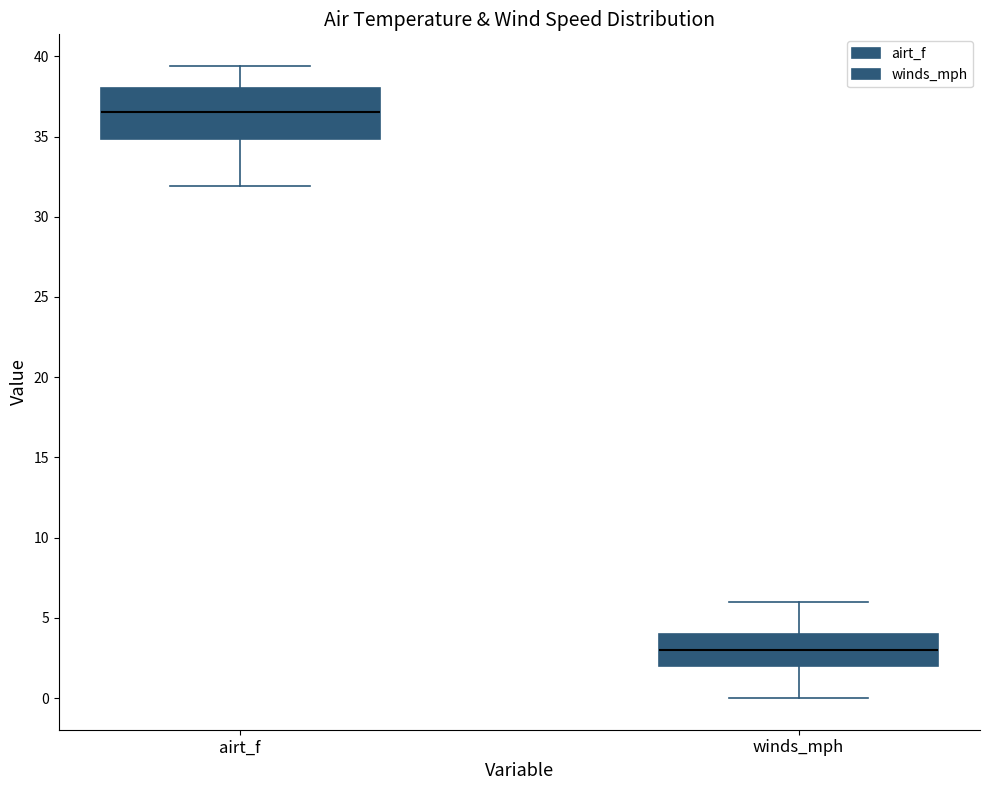

Reading left to right, transcribe this box plot: for each box, give where its median line is, the range the box spans, and where its two whiskers end, as read against the y-axis. The values are not printed on the chart, so give them approximately, as read against the axis.

airt_f: median 36.5, box 35.0 to 38.0, whiskers 32.0 to 39.5
winds_mph: median 3.0, box 2.0 to 4.0, whiskers 0.0 to 6.0